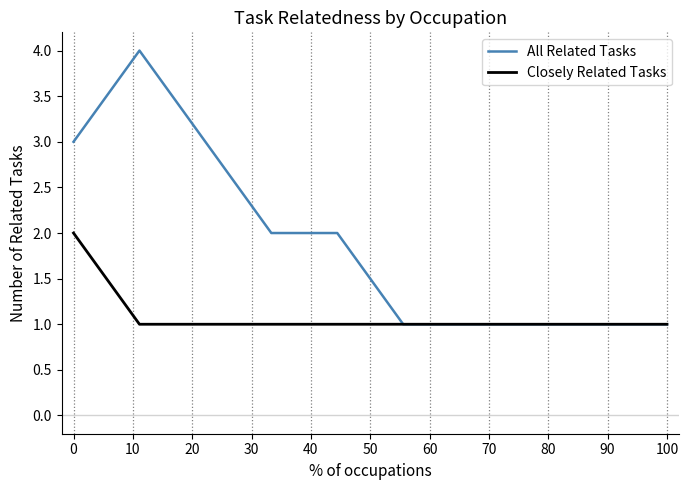

Rank the series by their maximum value, from lowest to highest.

Closely Related Tasks, All Related Tasks